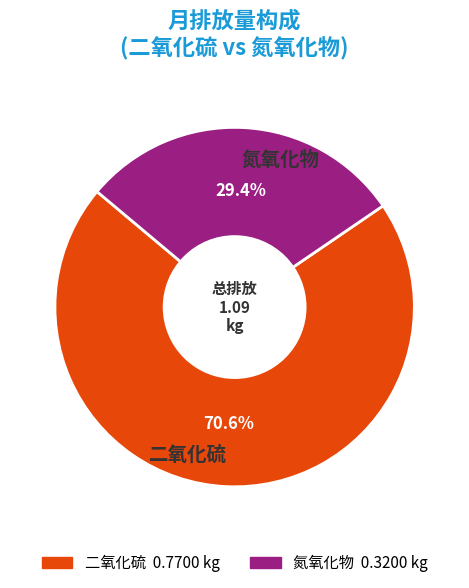

Rank the categories by value from lowest to highest.

氮氧化物, 二氧化硫